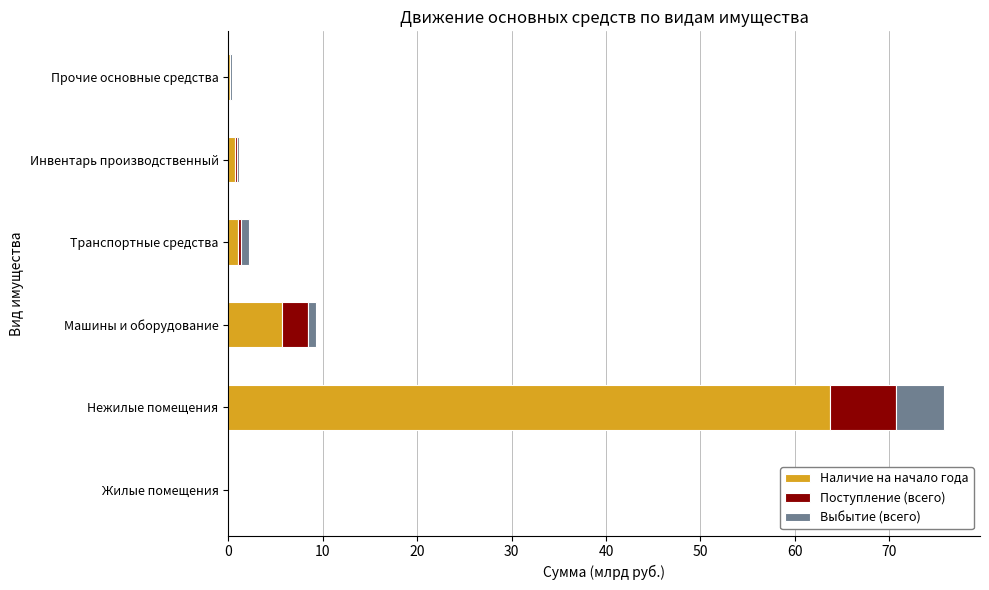

At which category is the sum across all series the highest?

Нежилые помещения